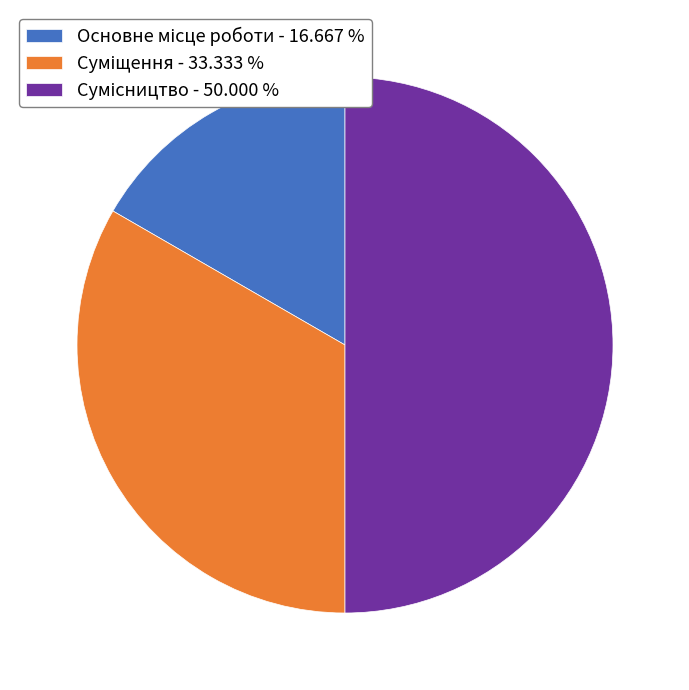

Does Основне місце роботи represent more than half of the total?

No